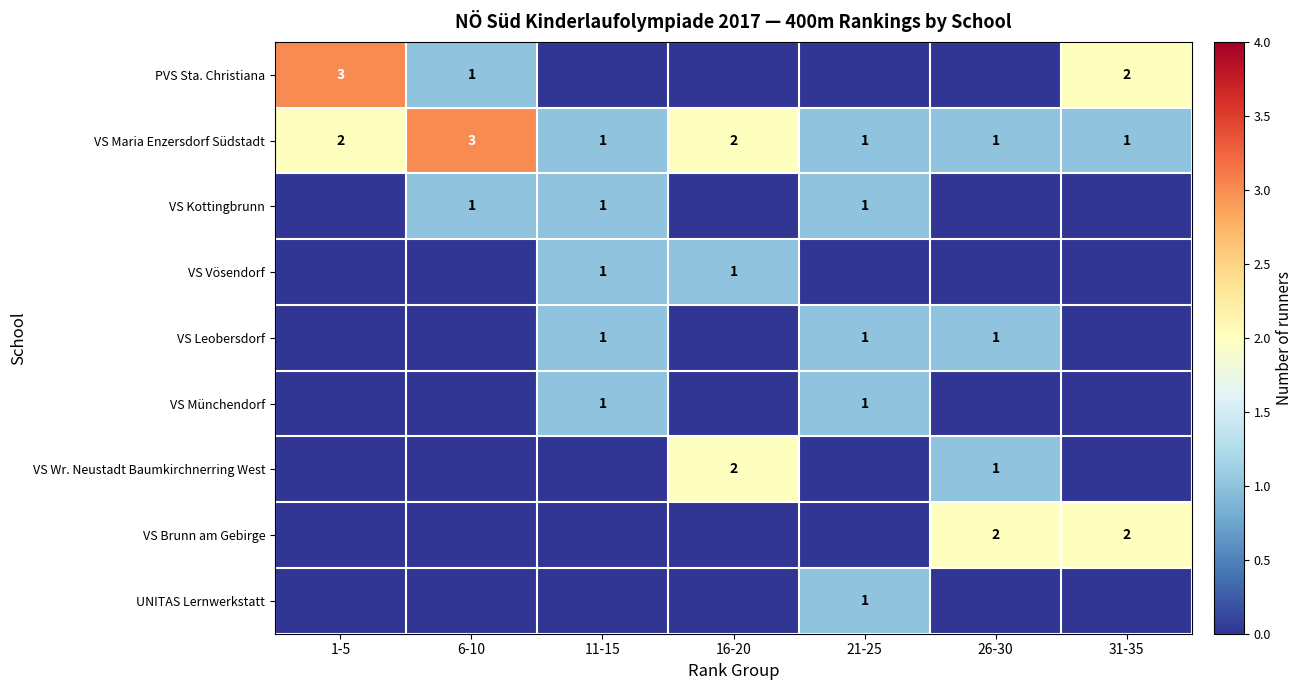

Is it true that VS Leobersdorf equals 1 at 26-30?

True